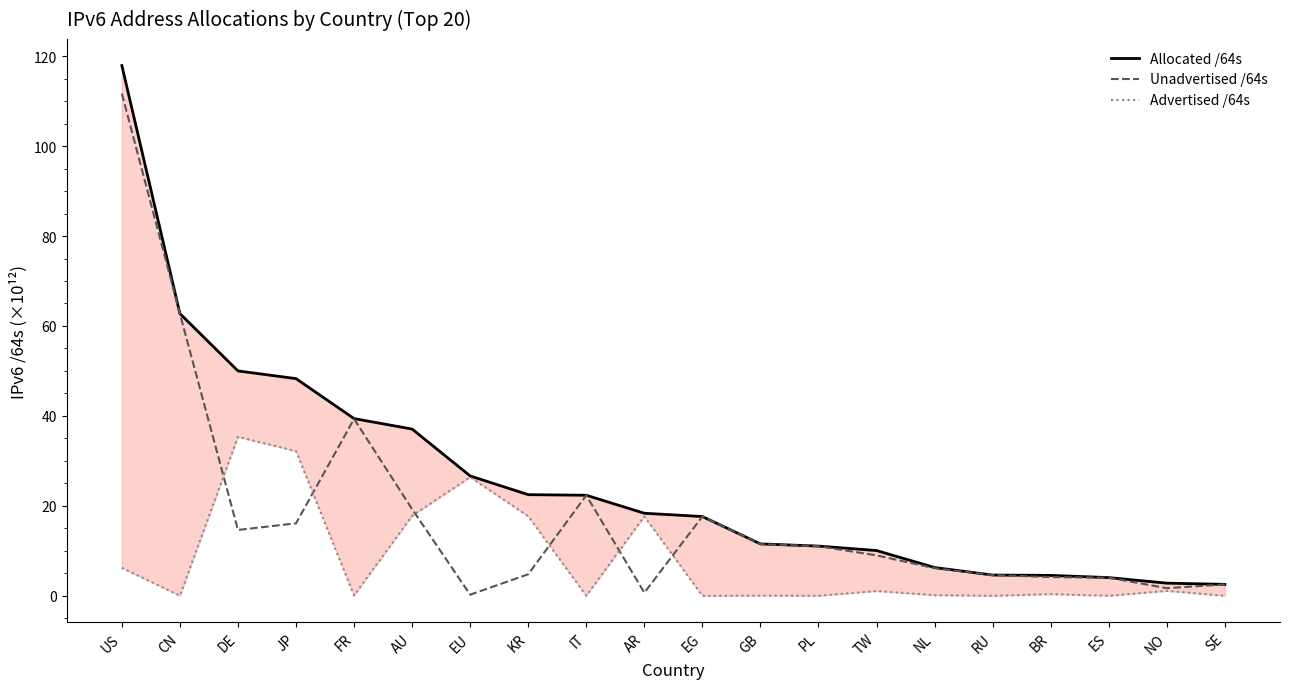

How many lines are shown in the chart?

3